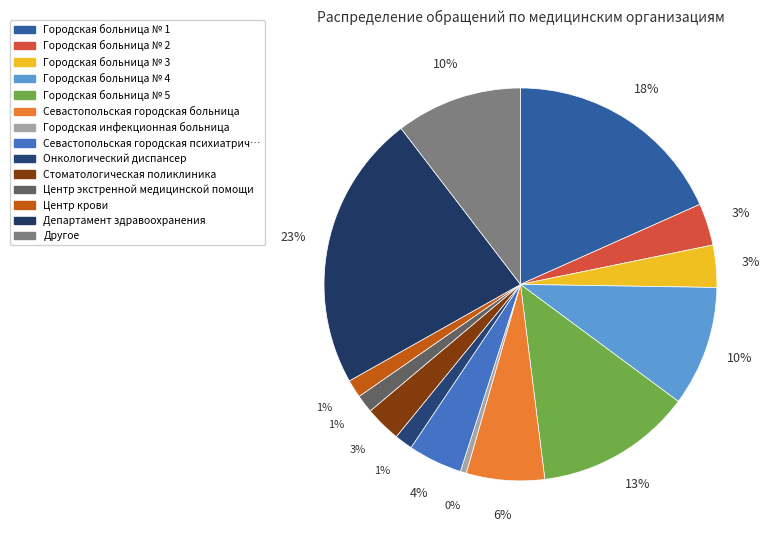

How many segments does this pie chart have?

14